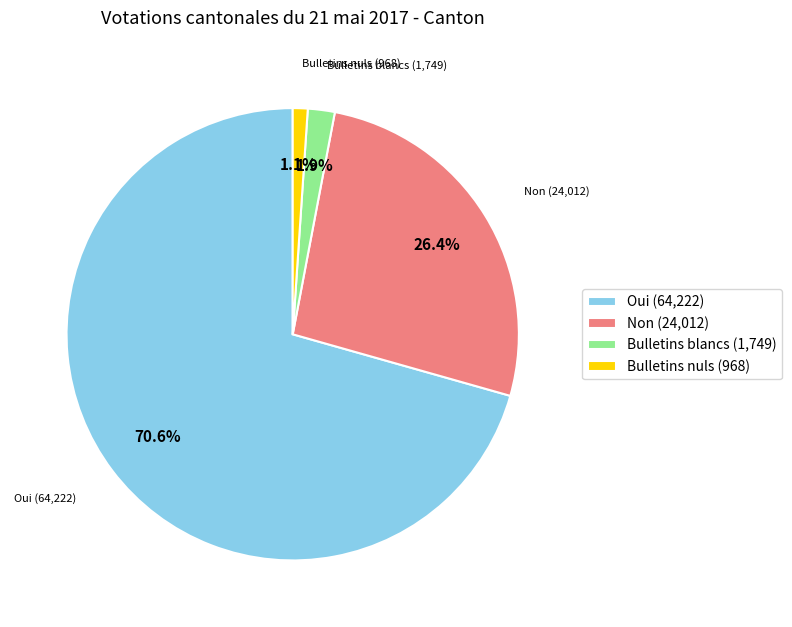

Count the number of slices in the pie.

4